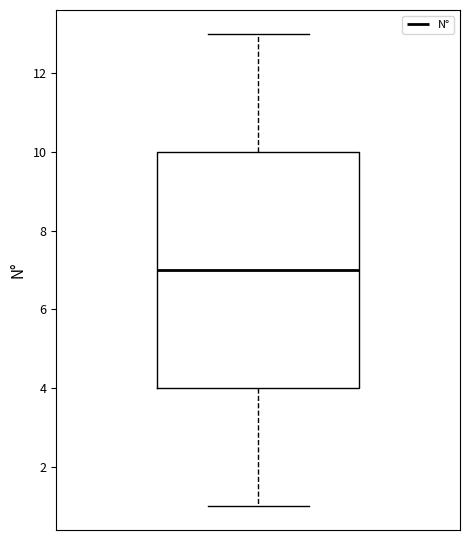

Read this box plot against the y-axis: the position of the median line, the range covered by the box, and the ends of both whiskers. The values are not printed on the chart, so give them approximately, as read against the axis.

median 7, box 4 to 10, whiskers 1 to 13